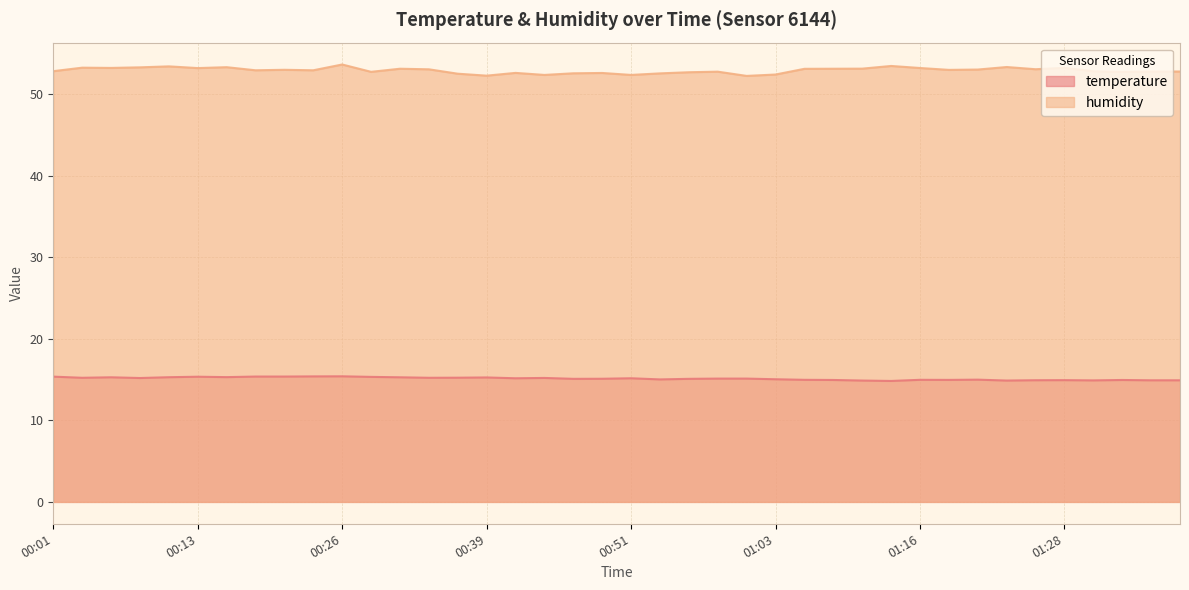

Where is the first local maximum for temperature?

00:06